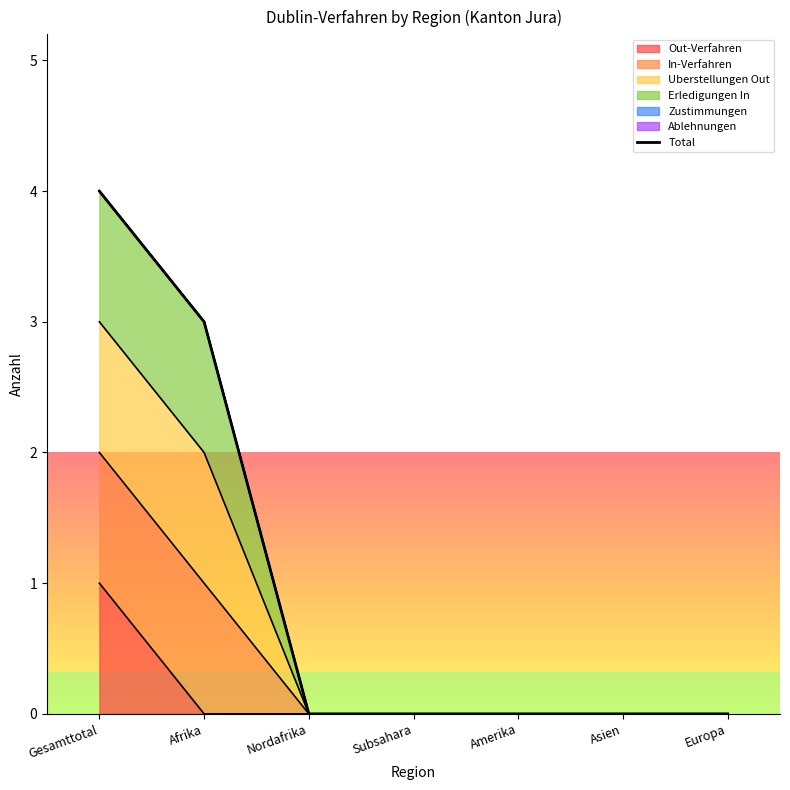

How many lines are shown in the chart?

1